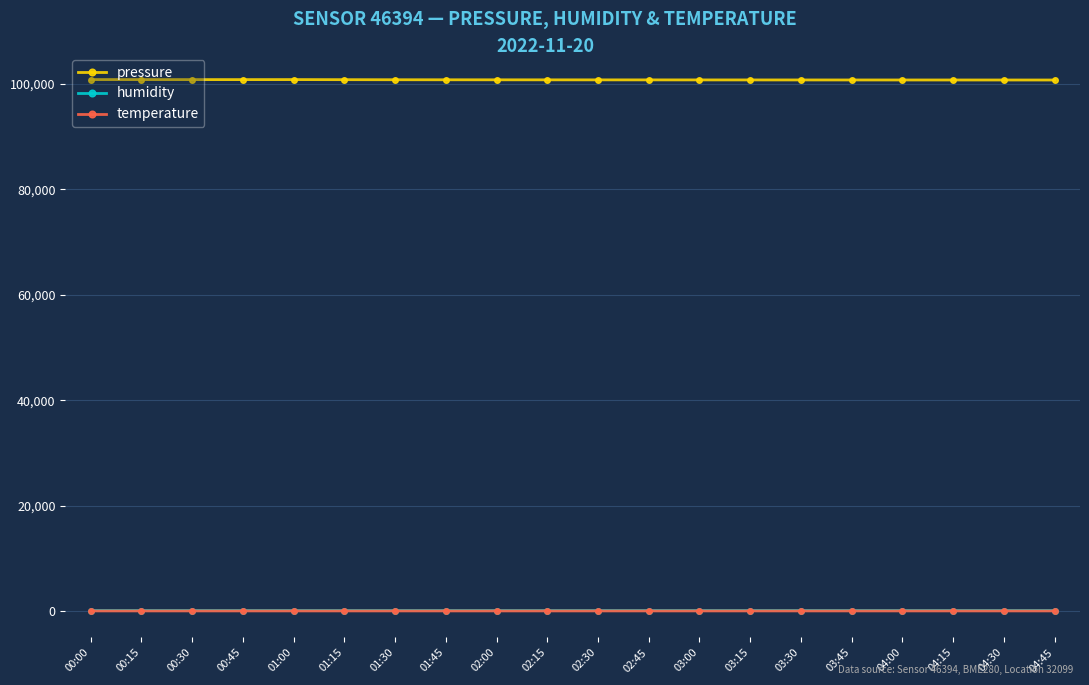

In temperature, how many points are higher than both neighbors (excluding endpoints)?

3